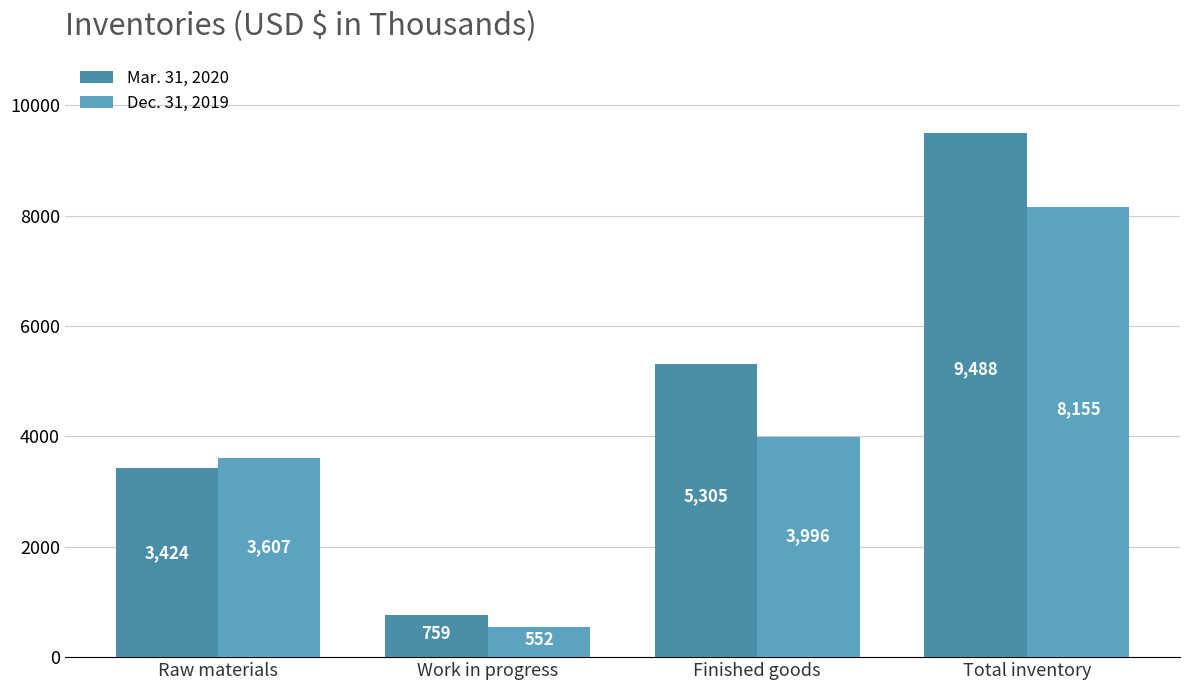

Reading right to left, what are all the values shown in this chart?

Mar. 31, 2020: 9488	5305	759	3424
Dec. 31, 2019: 8155	3996	552	3607